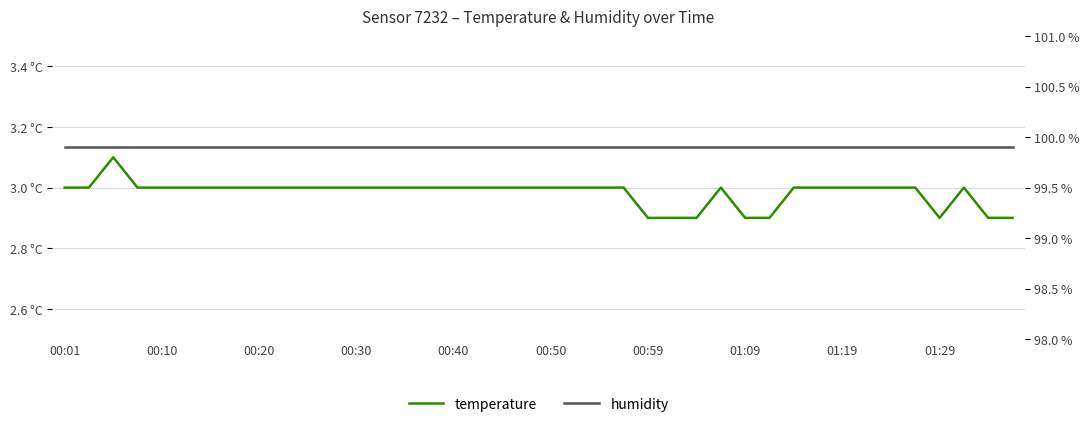

Which series has the widest spread of values?

temperature